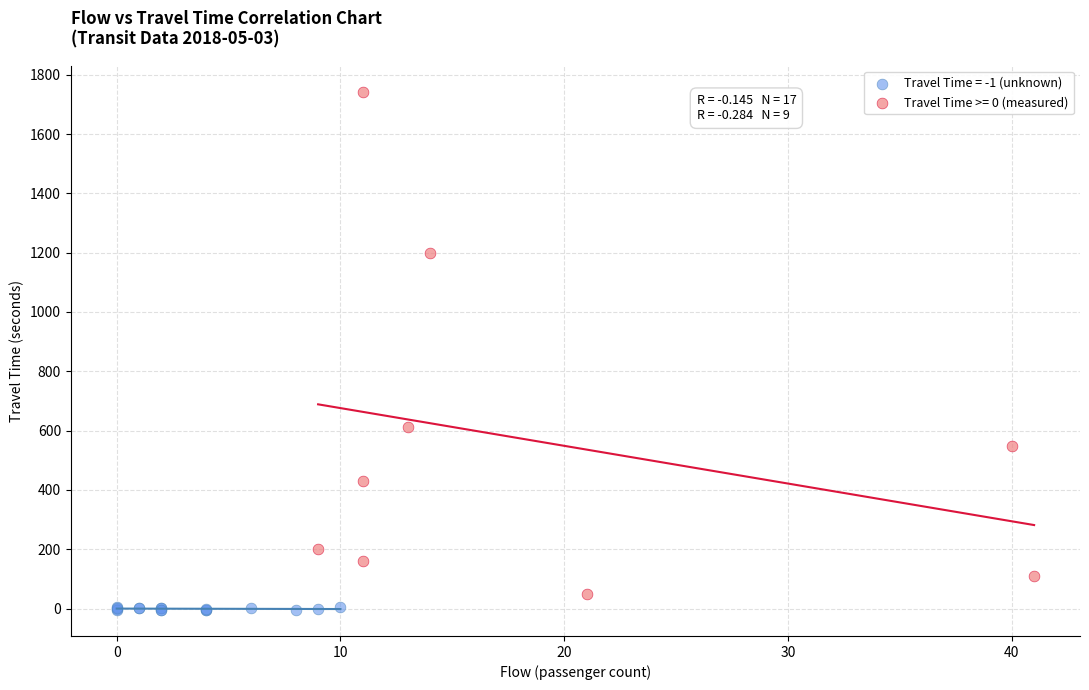

Which series contains the lowest Y value?

Travel Time = -1 (unknown)